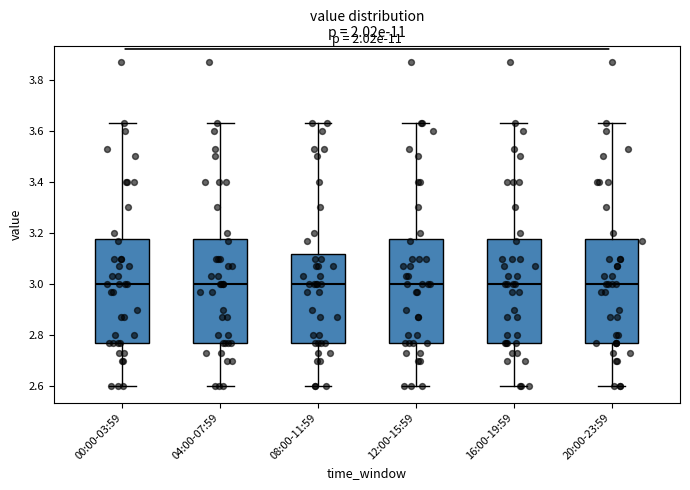

Where does the upper whisker of the box for 08:00-11:59 end on the y-axis? The values are not printed on the chart, so give them approximately, as read against the axis.

3.64